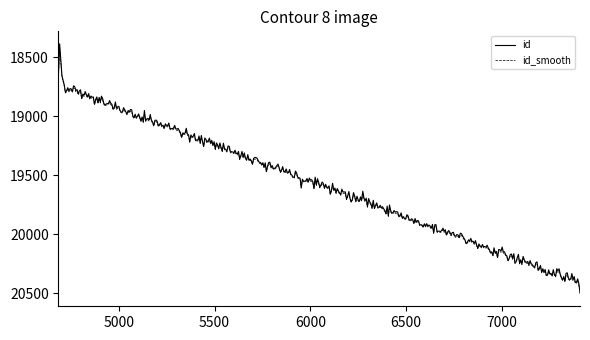

What is the maximum value for id?

20490.6